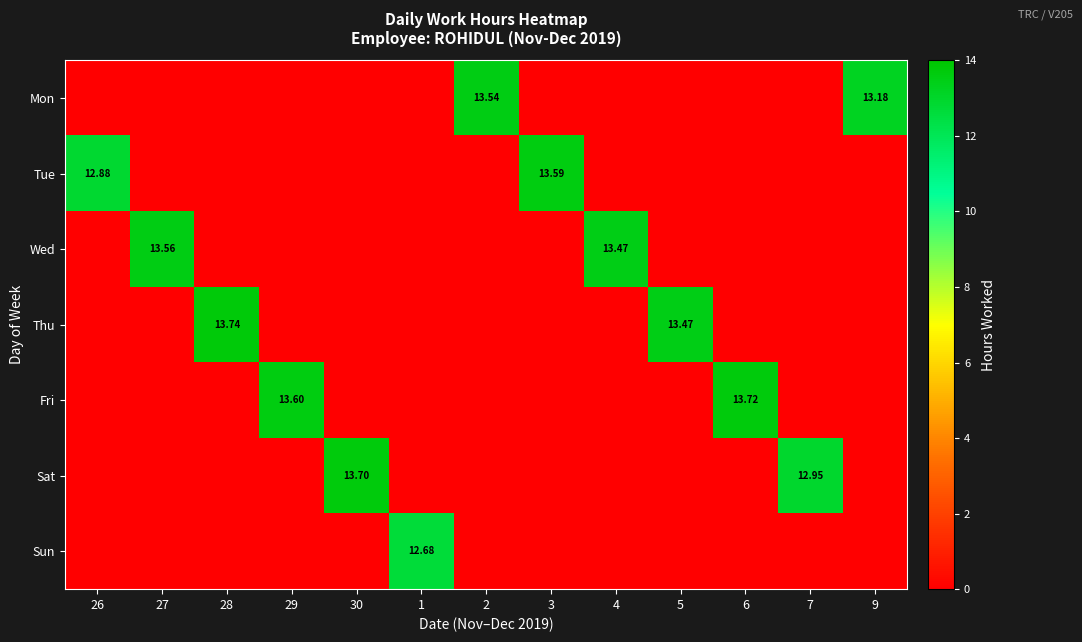

How many distinct data groups are displayed?

7